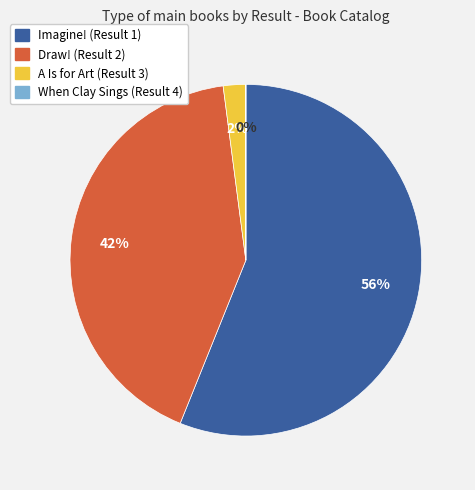

What percentage is the Draw! (Result 2) slice, to the nearest percent?

42%